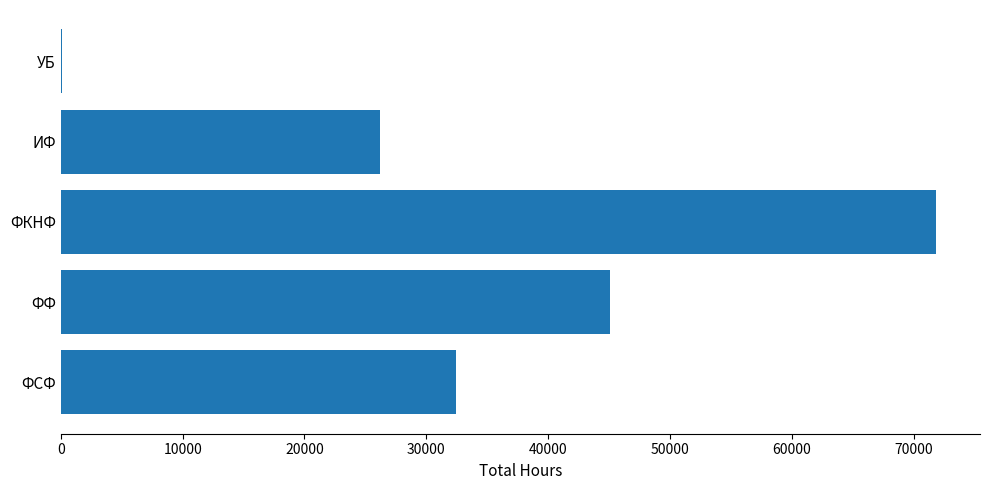

What is the approximate value at ФКНФ?

71859.3